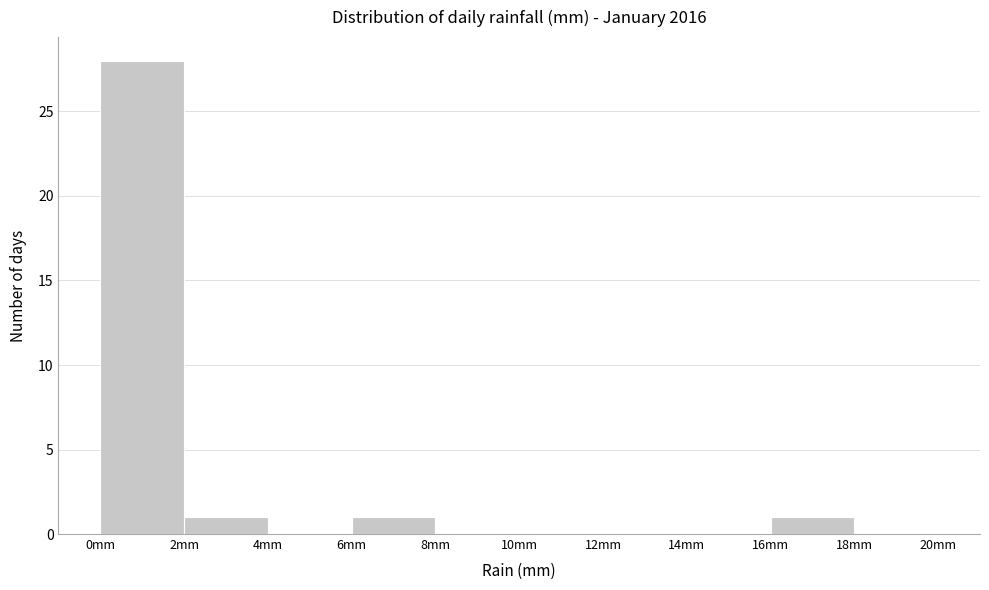

Which range on the x-axis has the tallest bar?

0 to 2